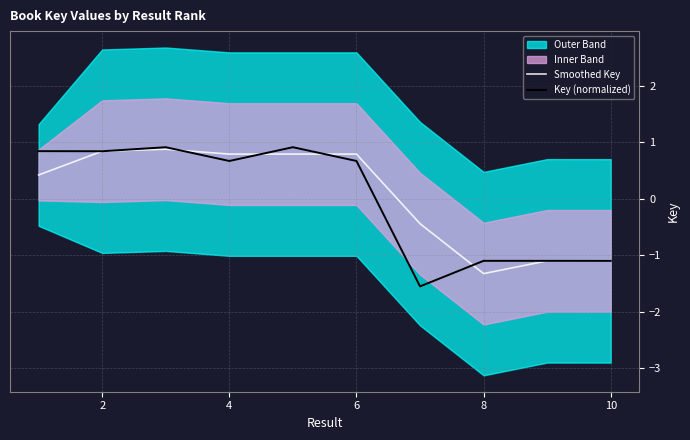

True or false: Key (normalized) has a value of -0.4 at 10.

False